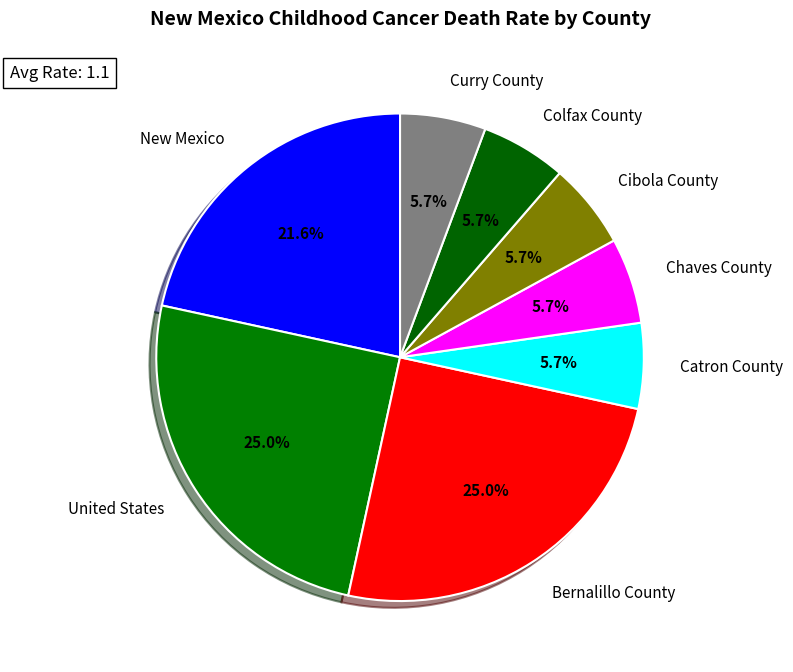

How many slices are in this pie chart?

8